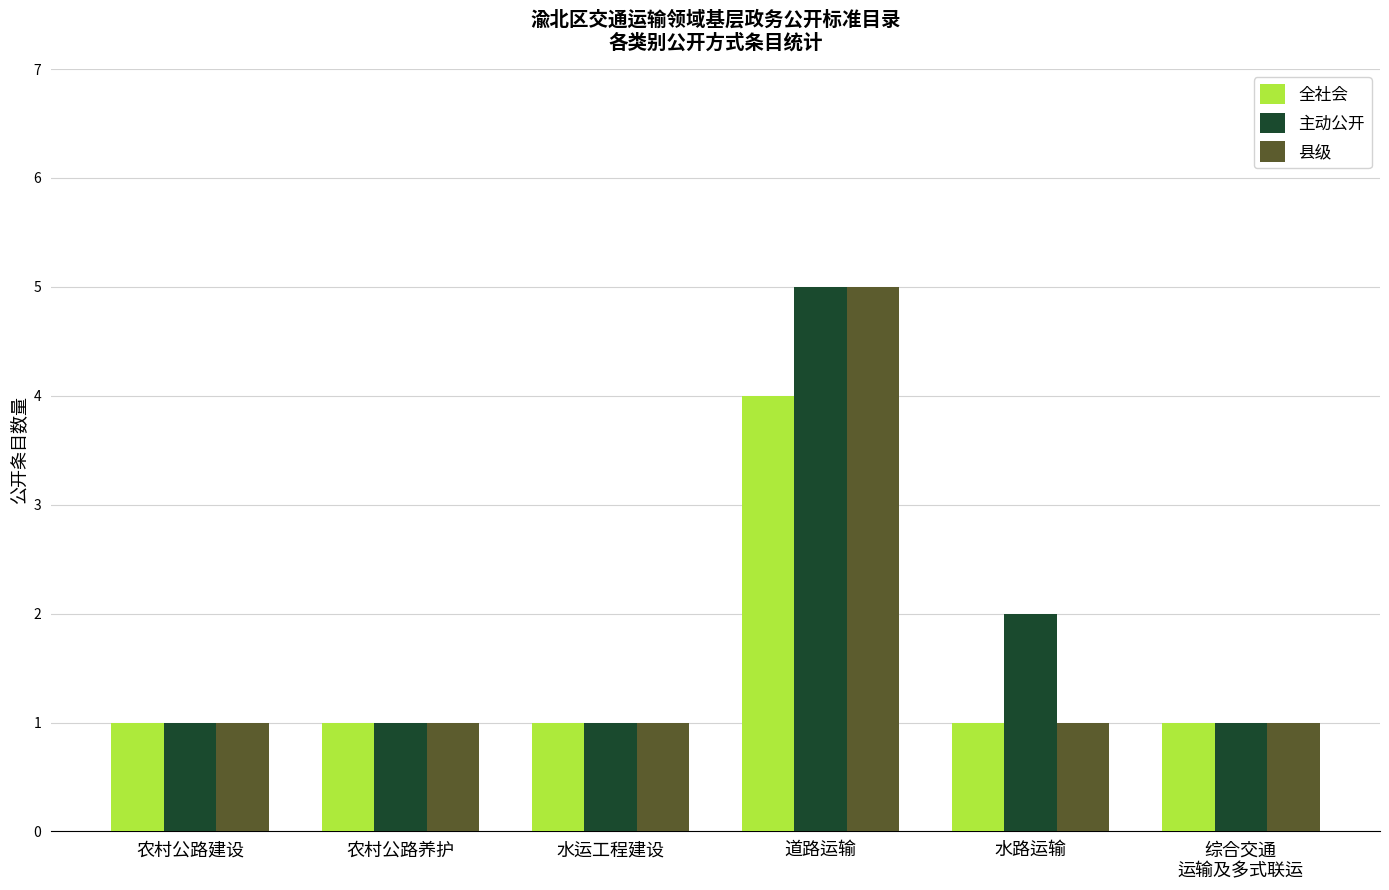

How many 主动公开 values are between 1 and 2?

5